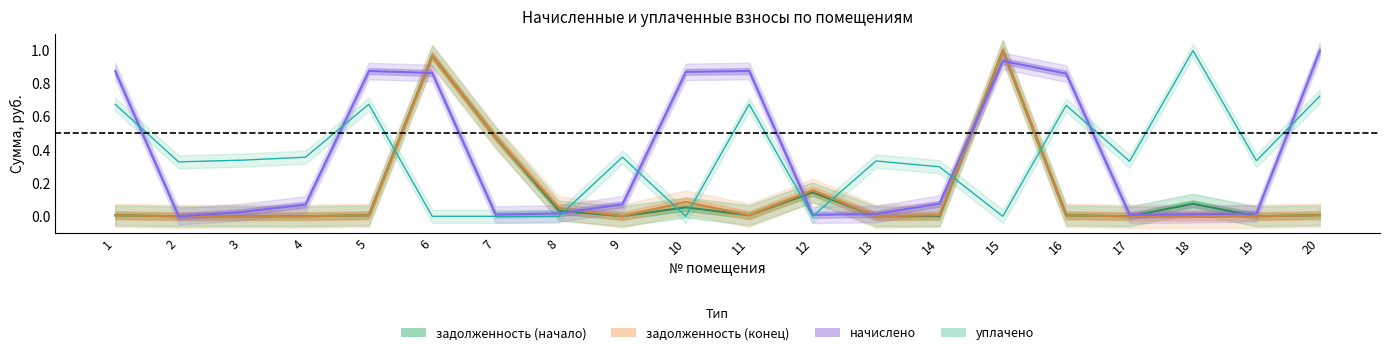

How many values in the начислено series exceed 0?

19